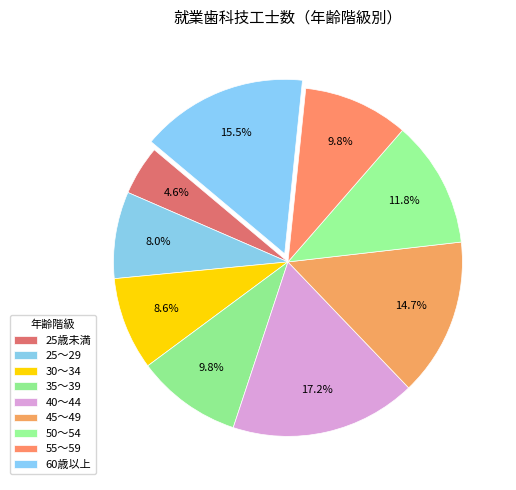

How many segments does this pie chart have?

9